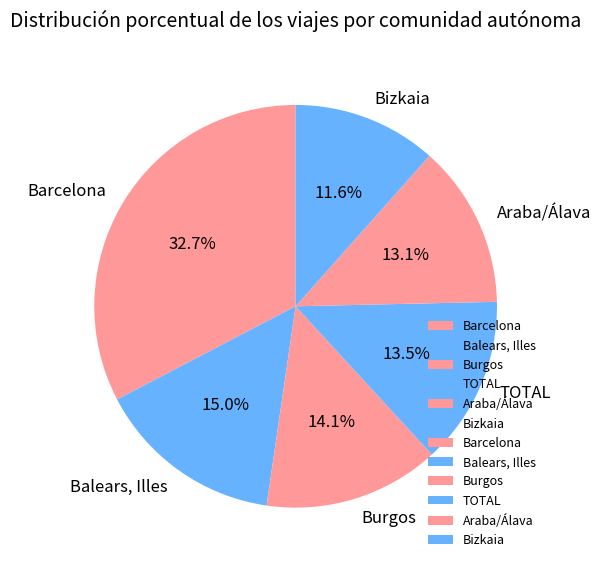

Which category has the smallest portion of the pie?

Bizkaia